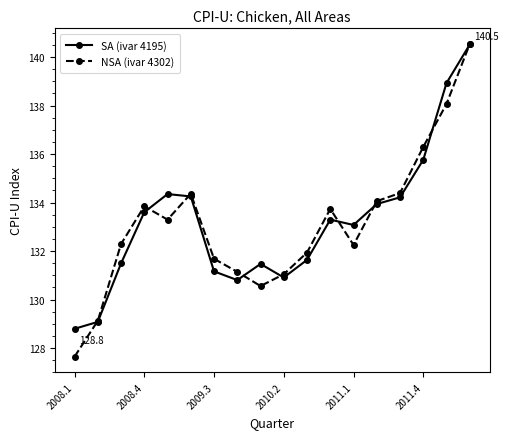

Which series has the widest spread of values?

NSA (ivar 4302)